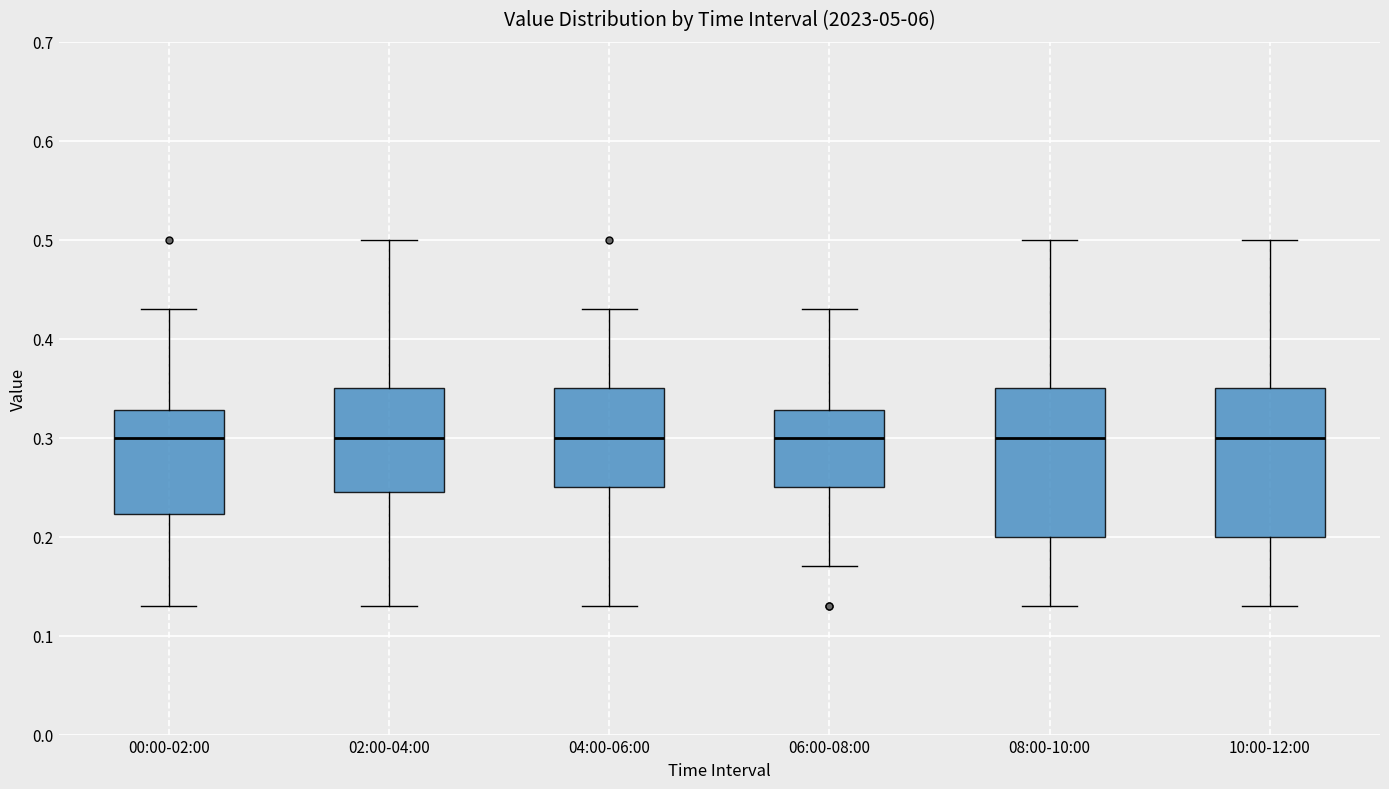

Reading left to right, transcribe this box plot: for each box, give where its median line is, the range the box spans, and where its two whiskers end, as read against the y-axis. The values are not printed on the chart, so give them approximately, as read against the axis.

00:00-02:00: median 0.30, box 0.22 to 0.33, whiskers 0.13 to 0.43
02:00-04:00: median 0.30, box 0.25 to 0.35, whiskers 0.13 to 0.50
04:00-06:00: median 0.30, box 0.25 to 0.35, whiskers 0.13 to 0.43
06:00-08:00: median 0.30, box 0.25 to 0.33, whiskers 0.17 to 0.43
08:00-10:00: median 0.30, box 0.20 to 0.35, whiskers 0.13 to 0.50
10:00-12:00: median 0.30, box 0.20 to 0.35, whiskers 0.13 to 0.50